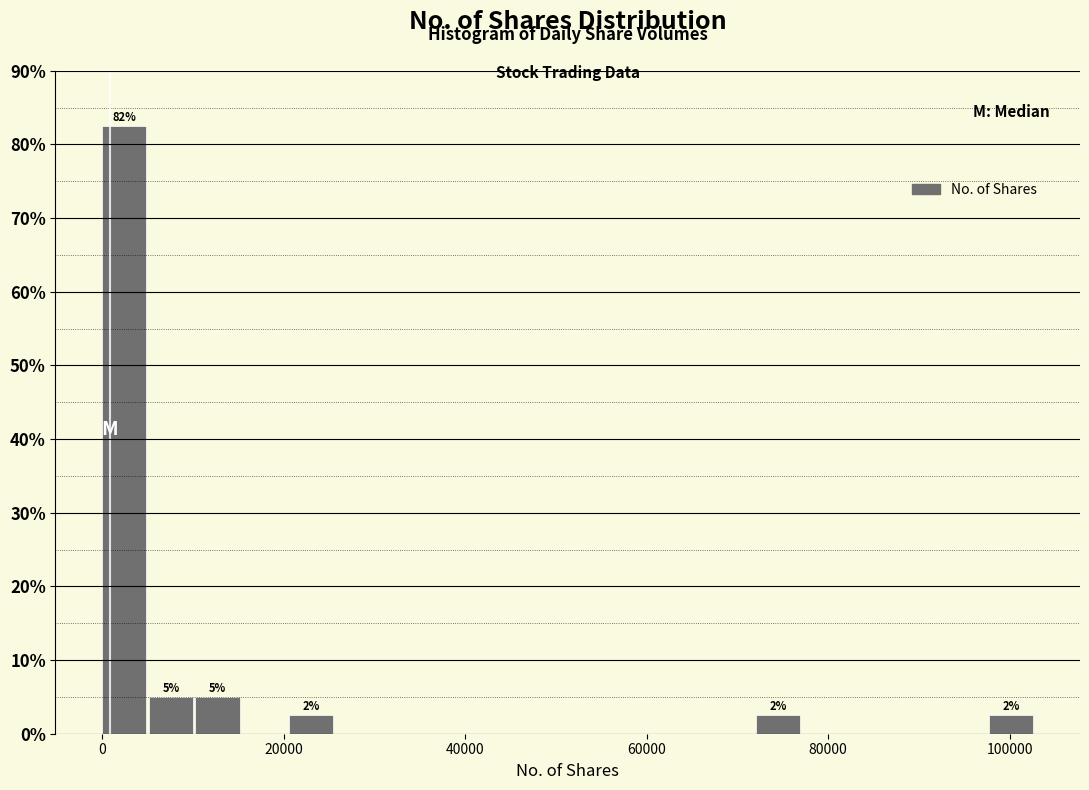

Around what value on the x-axis is the tallest bar? Give the approximate position of its centre, as read against the axis.

2000